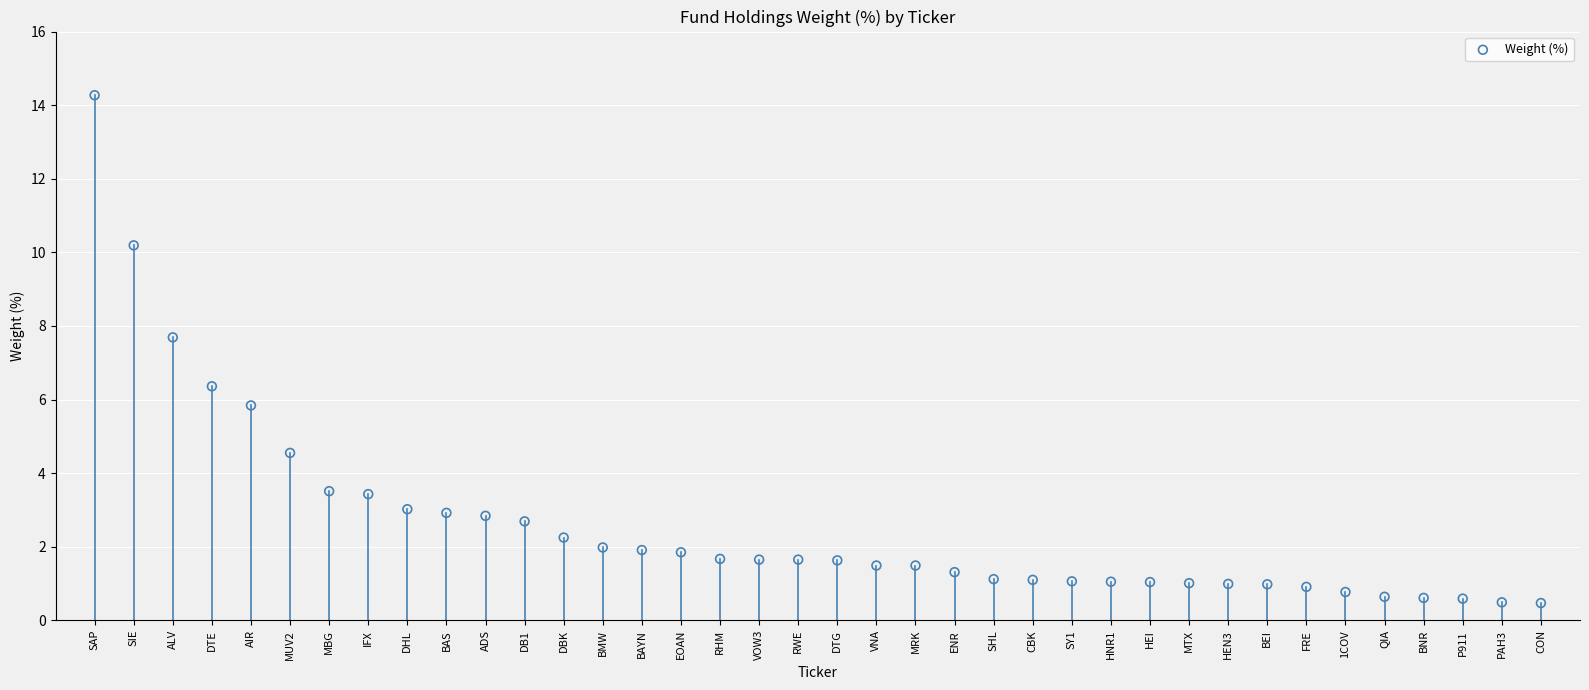

What is the range of Y values (max minus min)?

13.8